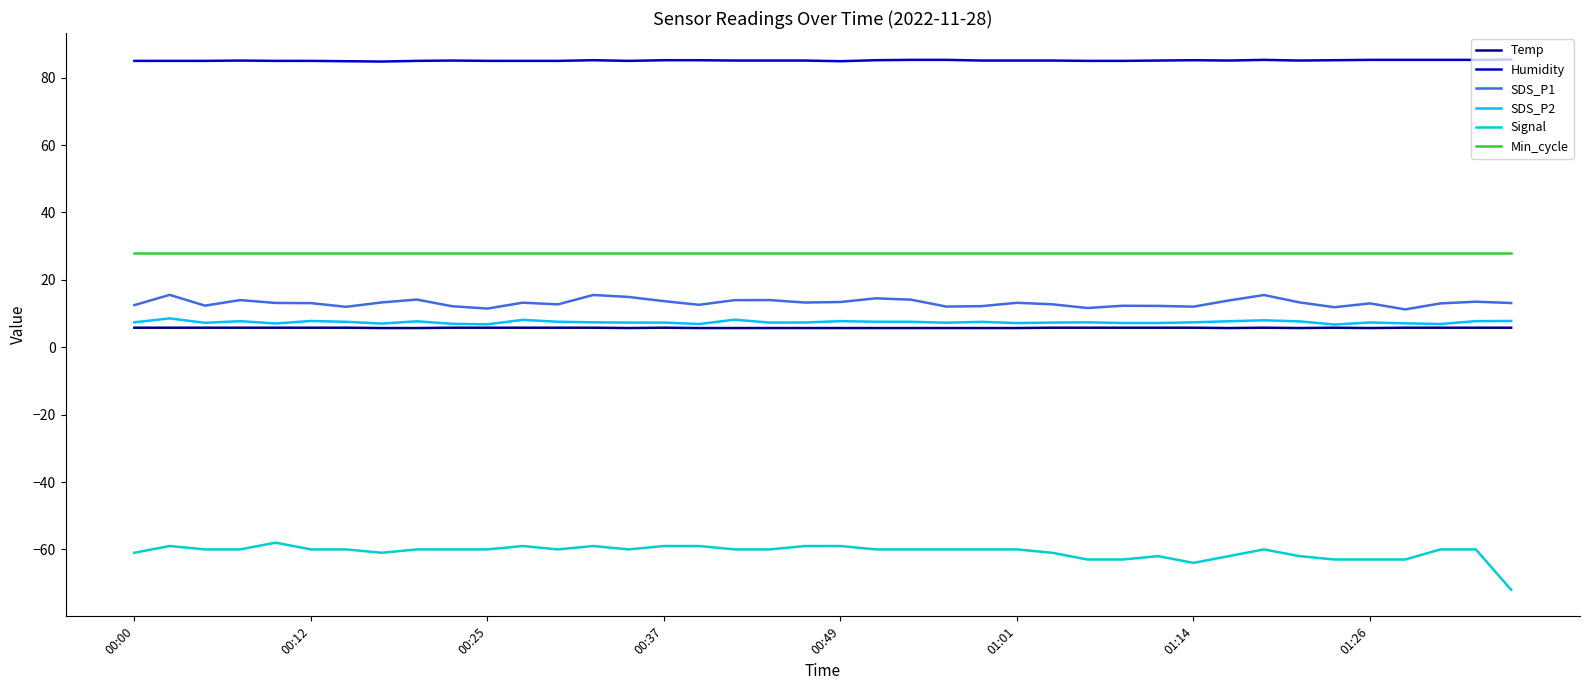

Which series has the largest range (max minus min)?

Signal